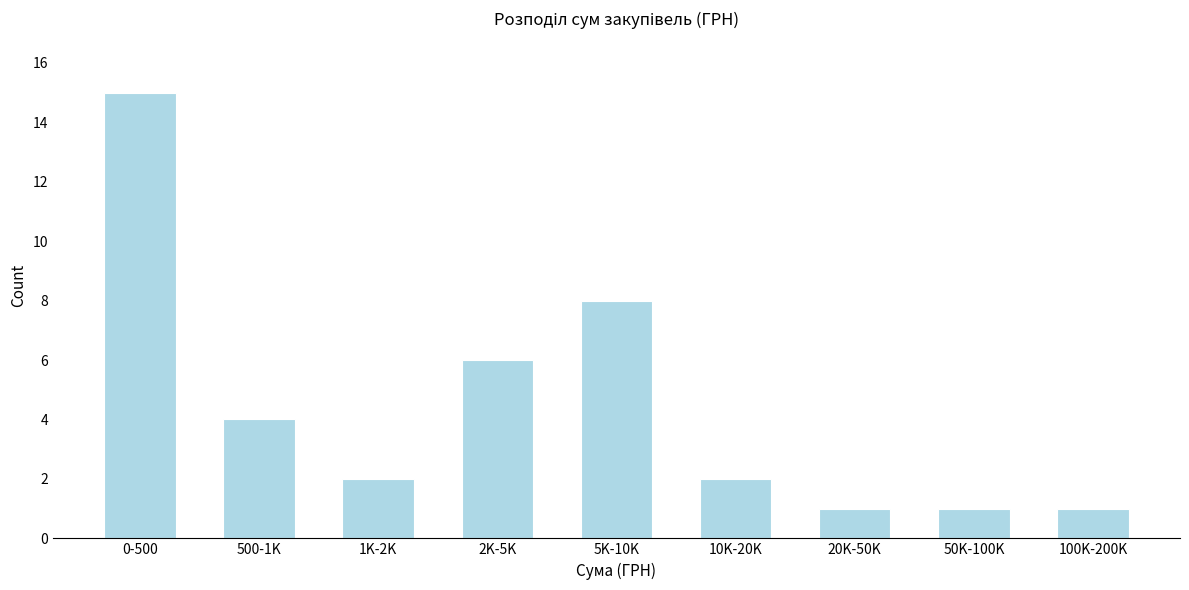

Reading right to left, what are all the values shown in this chart?

1	1	1	2	8	6	2	4	15